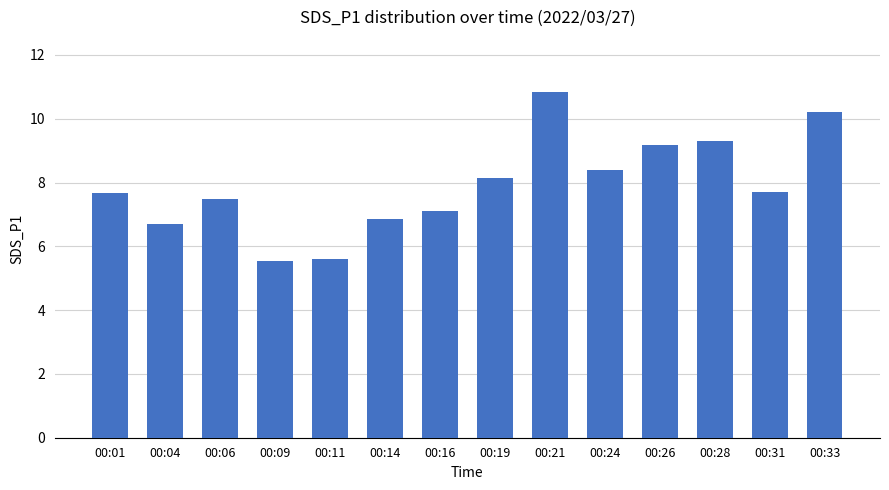

At which label is the value closest to 8?

00:19